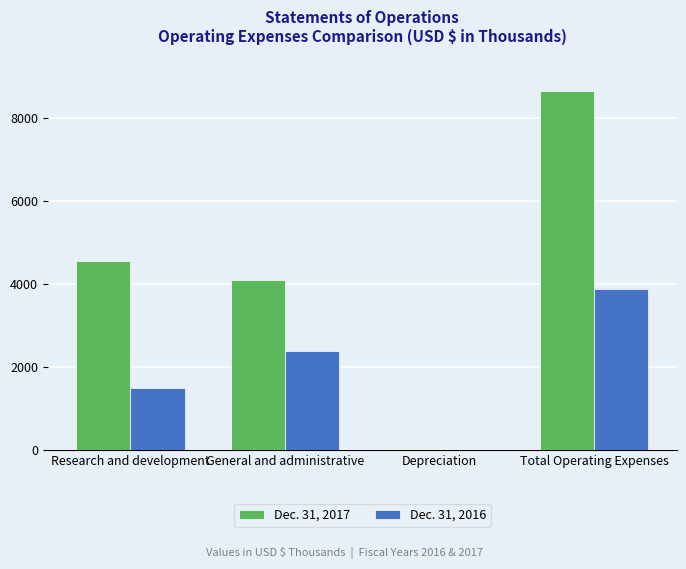

What is the greatest value displayed?

8653